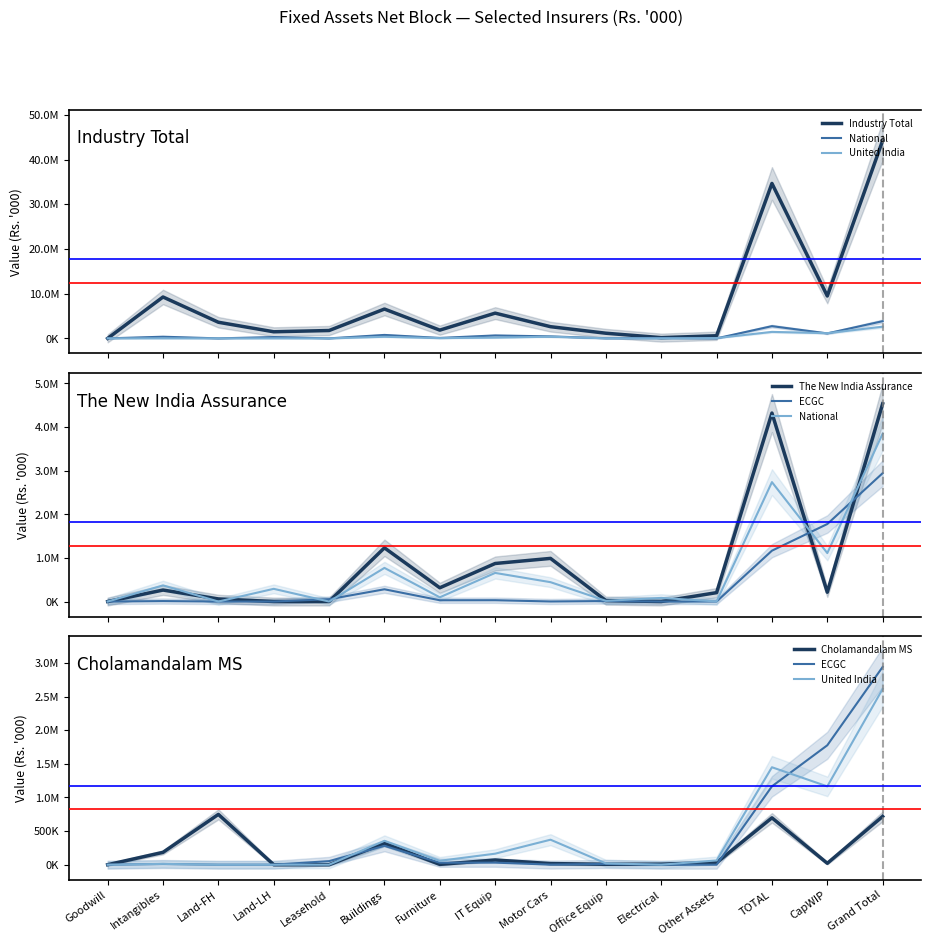

How many times do ECGC and United India cross each other?

3